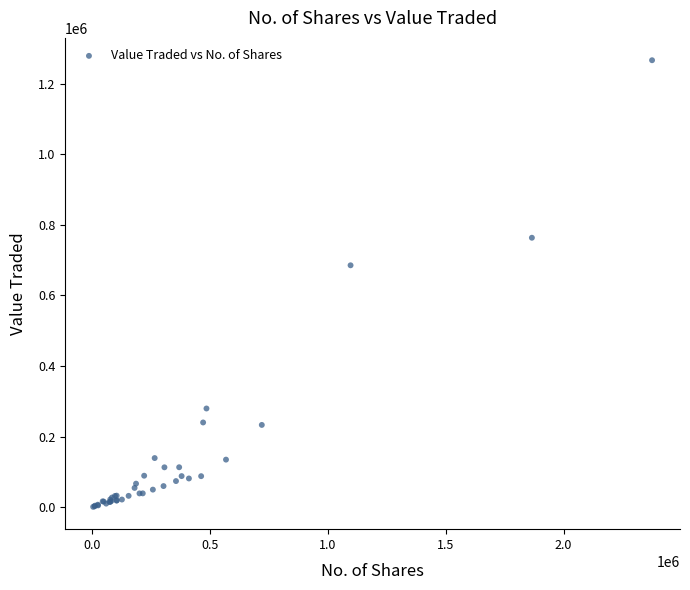

What Y value in the scatter plot is closest to 633816?

685473